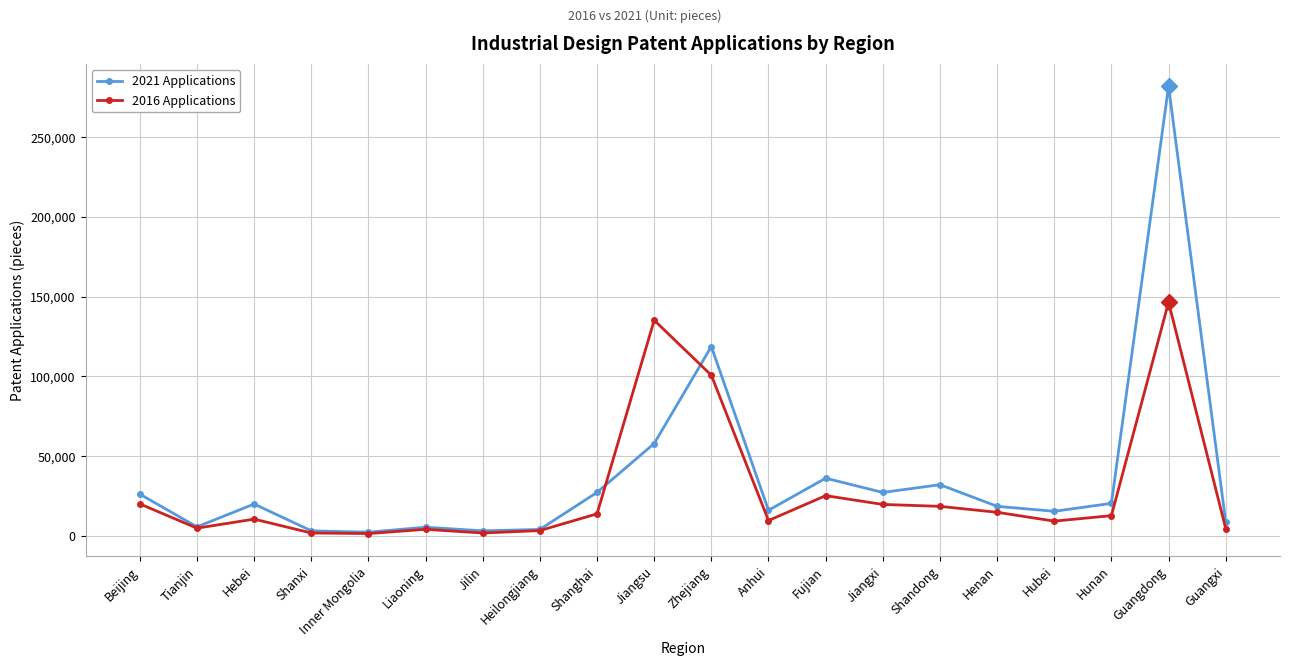

Where is the first local maximum for 2021 Applications?

Hebei